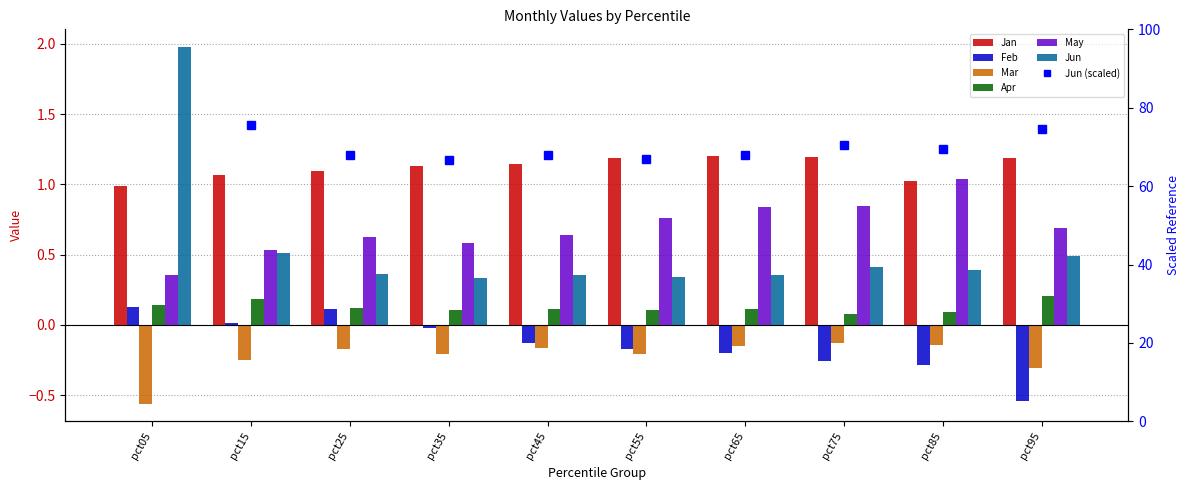

Is the value of Jun at pct75 greater than the value of Apr at pct85?

Yes